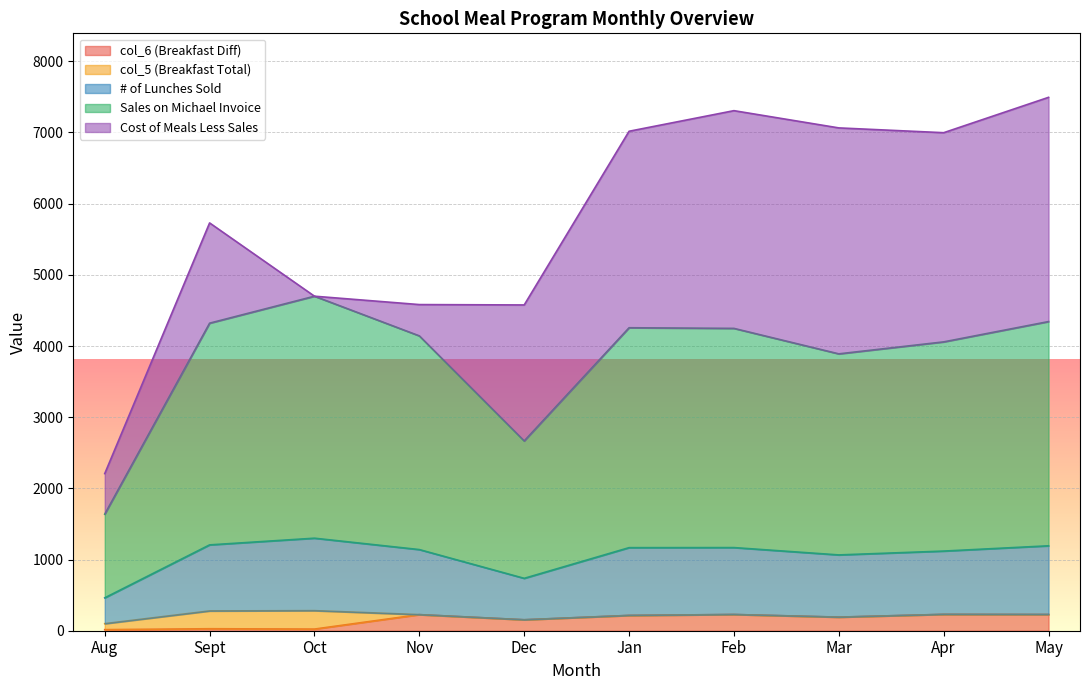

What is the total value across all series at Mar?

7064.5